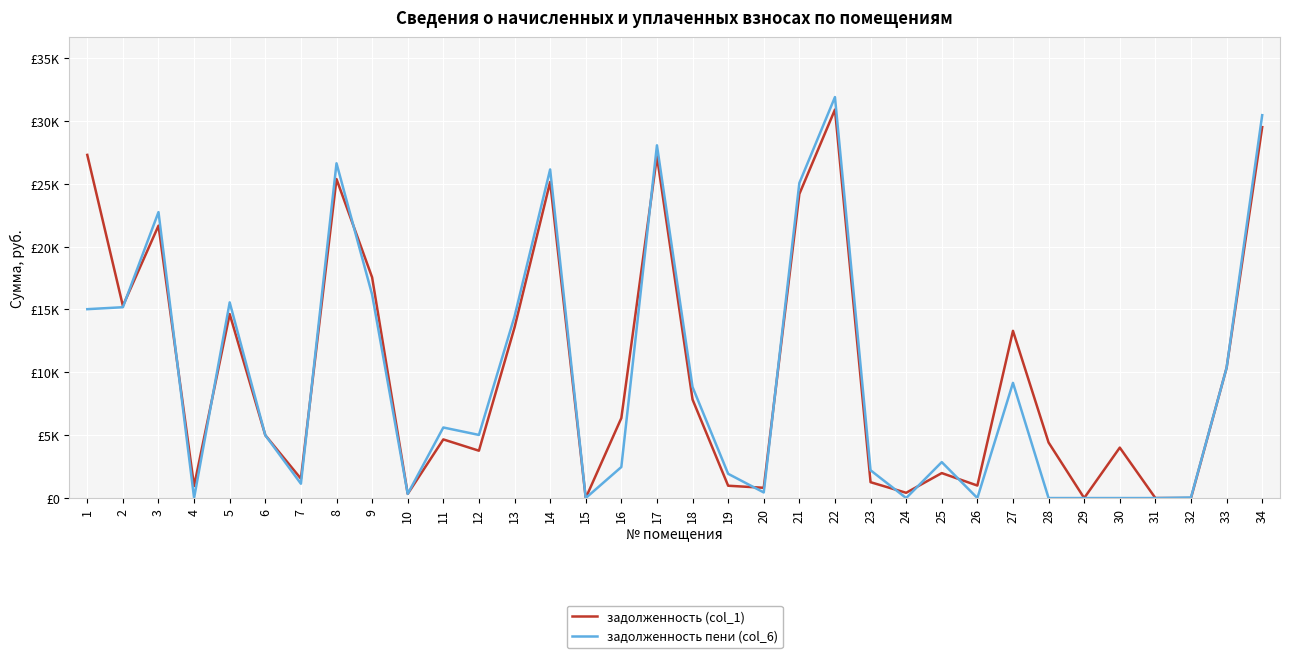

What value does the задолженность пени (col_6) series have at 4?

10.4